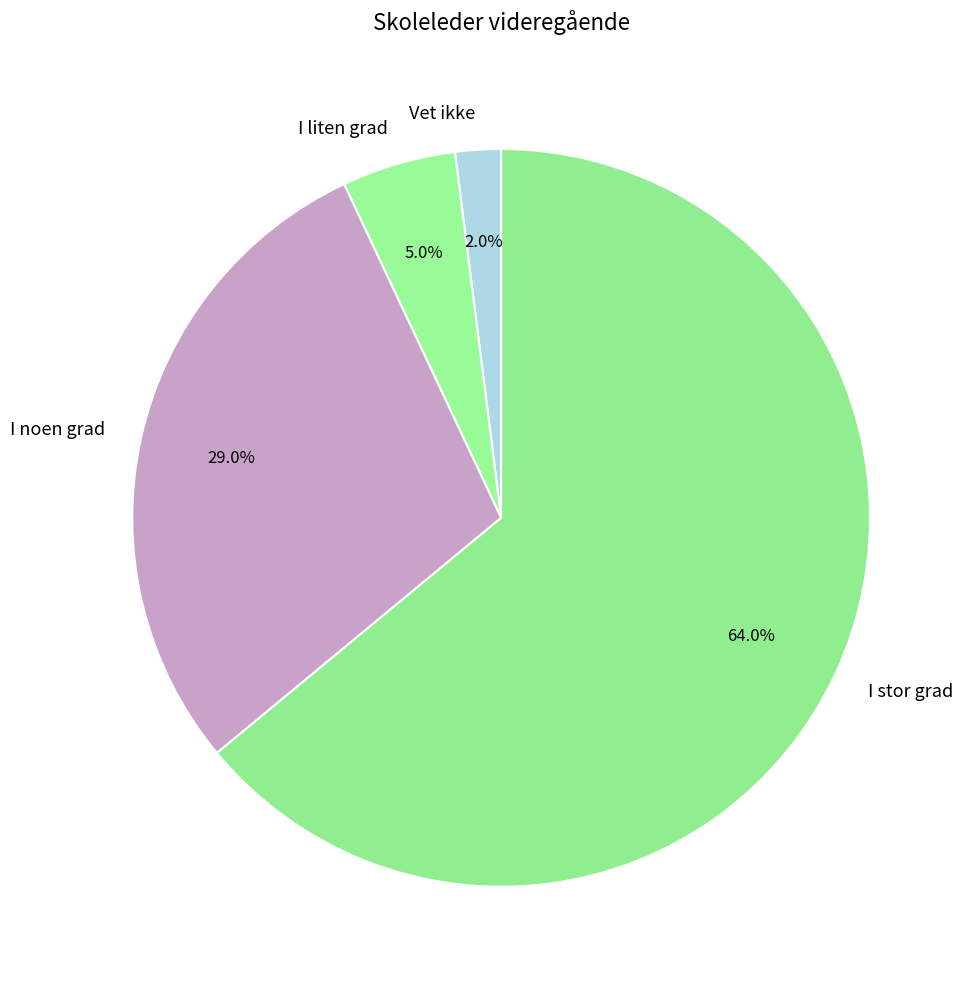

Rank the categories by value from highest to lowest.

I stor grad, I noen grad, I liten grad, Vet ikke